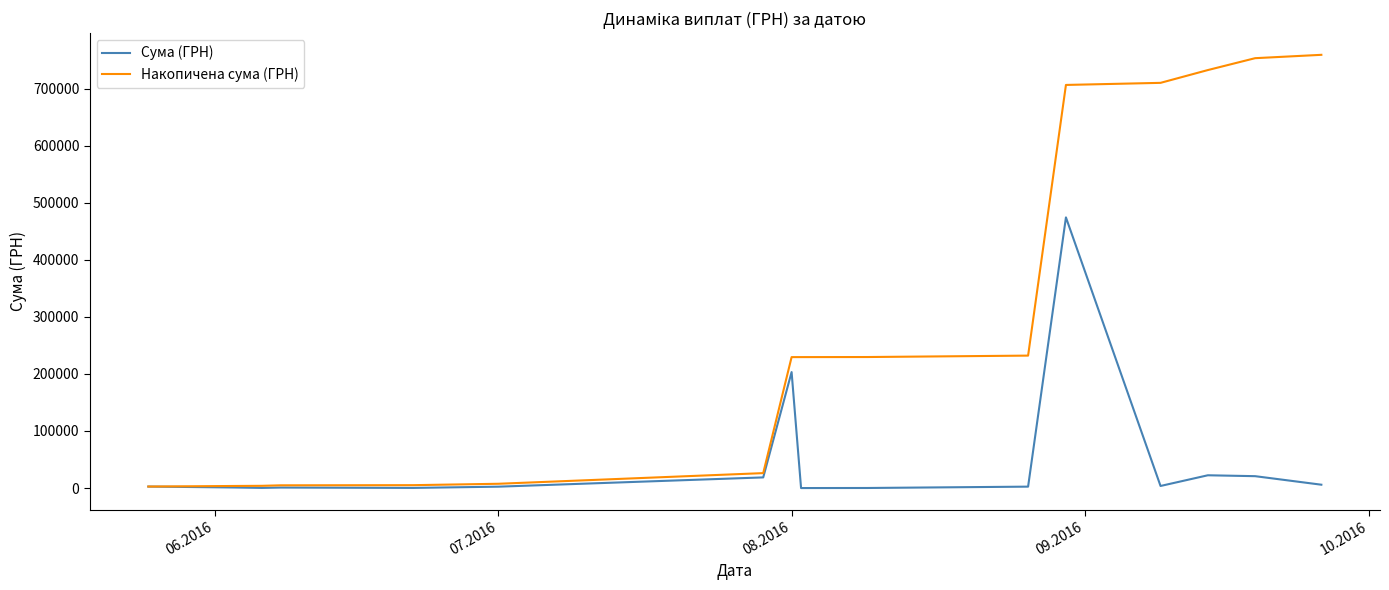

What is the maximum value for Накопичена сума (ГРН)?

759086.0